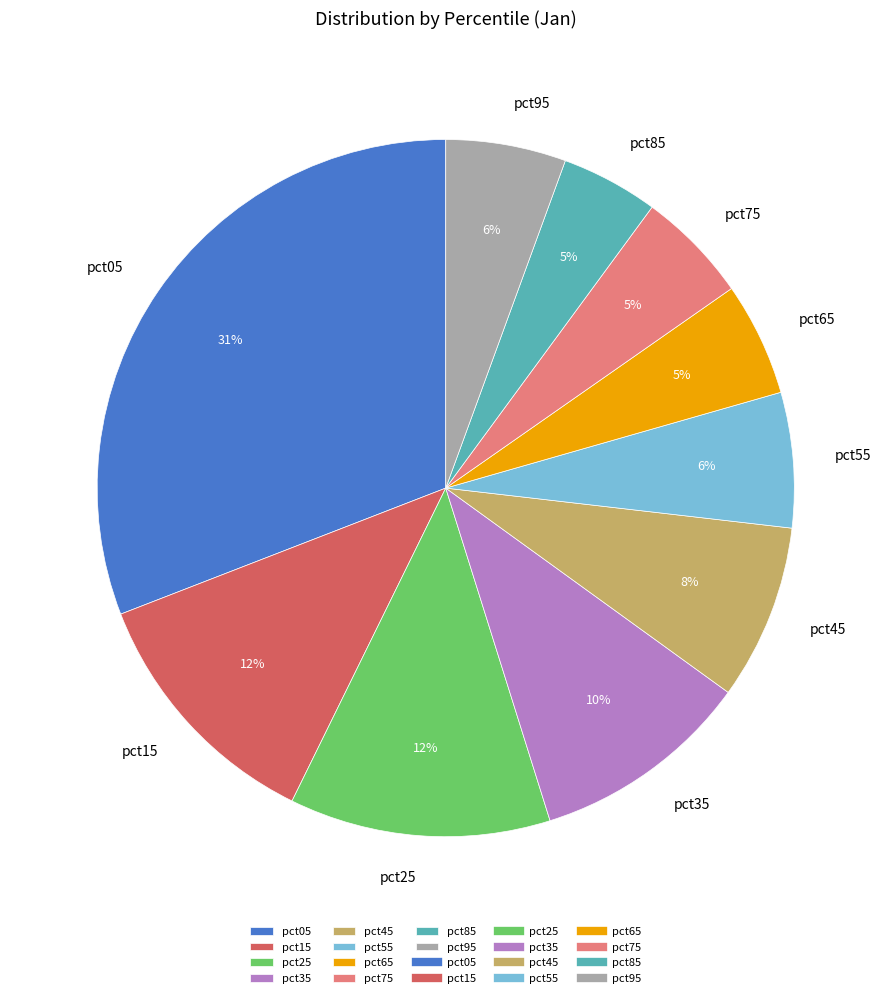

Is it true that pct15 is 21% of the pie?

False